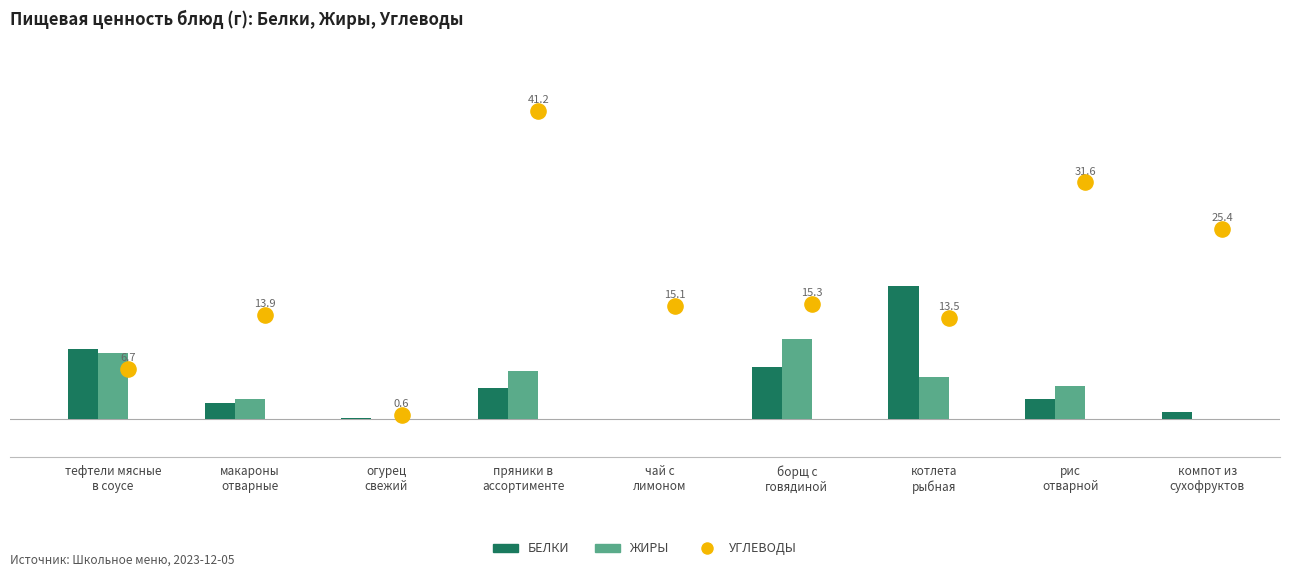

Which series has the largest total across all categories?

Углеводы